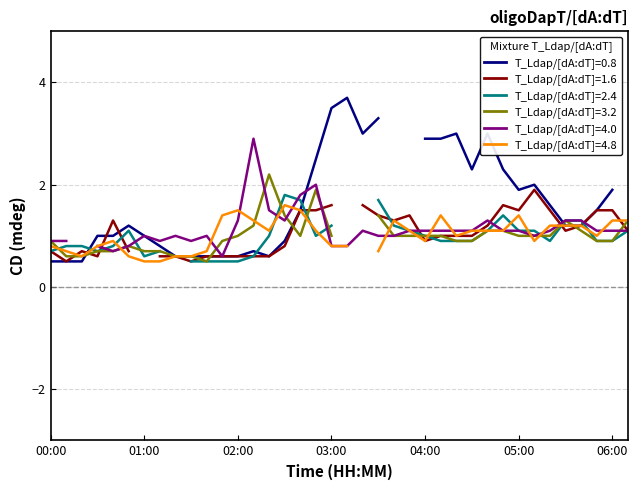

What is the difference between the highest and lowest values at 31?

1.1